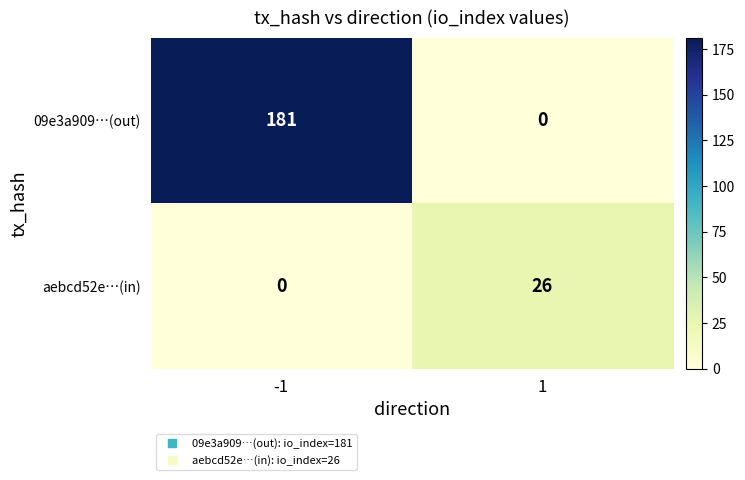

Which series has the largest range (max minus min)?

09e3a909…(out)